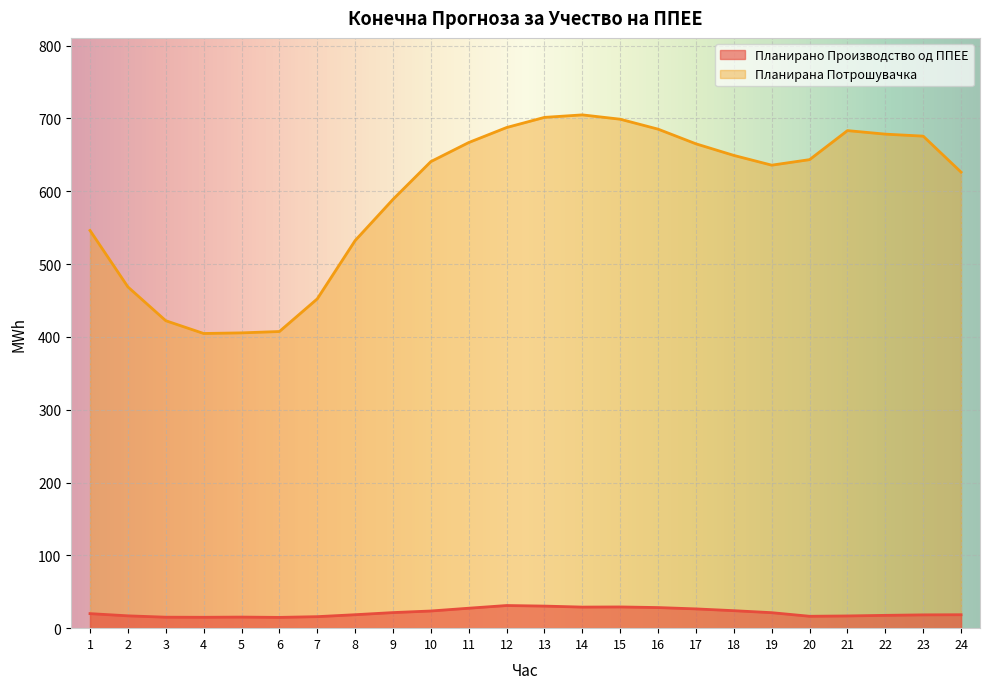

What are all the series names shown in the legend?

Планирано Производство од ППЕЕ, Планирана Потрошувачка